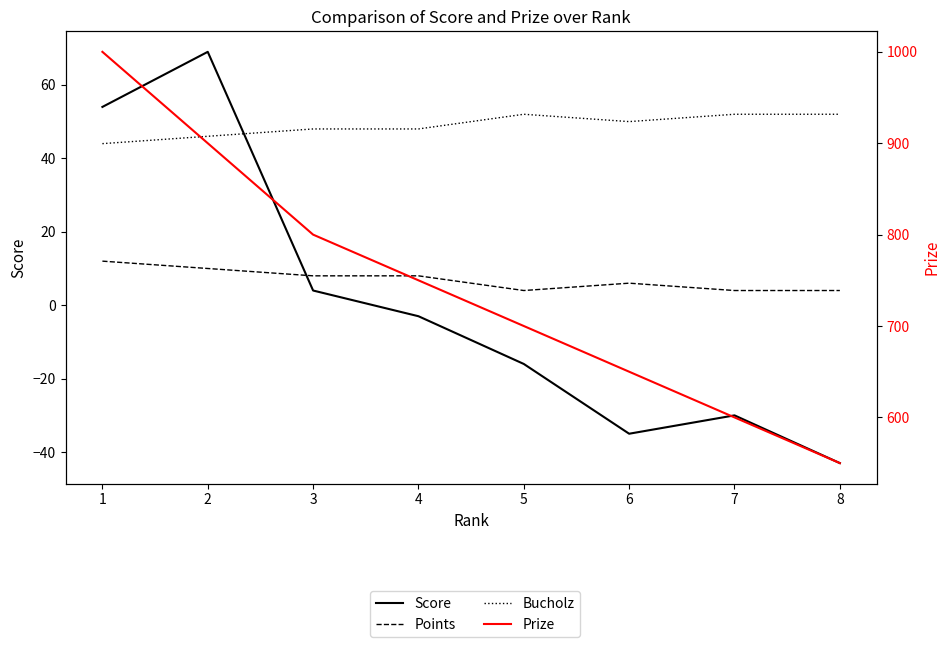

At which label does Points reach its minimum?

5